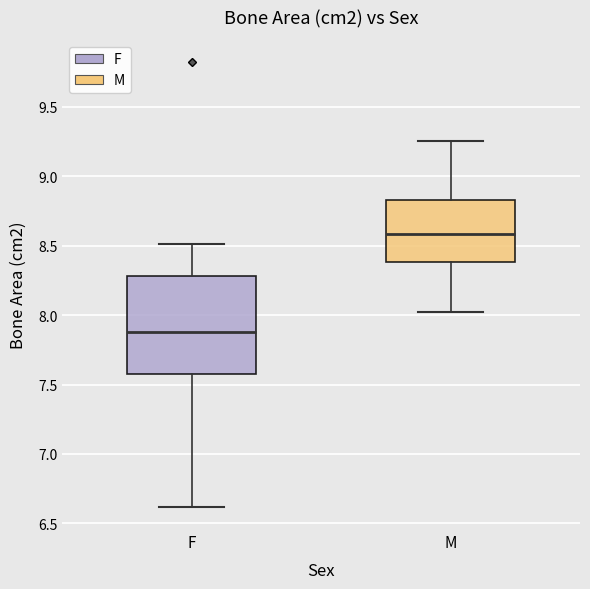

Comparing the boxes themselves (not the whiskers), which one is the tallest?

F